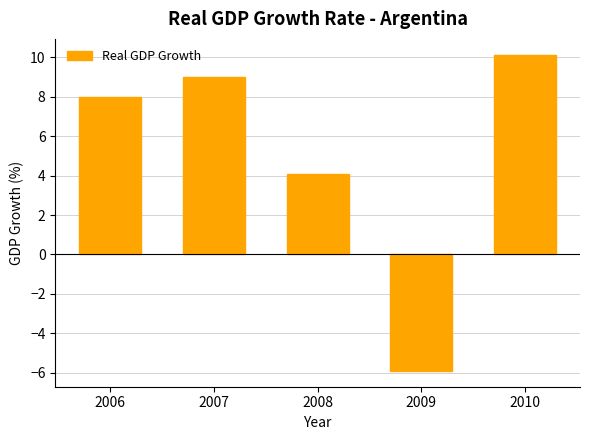

What is the value of the 5th bar from the left?

10.1